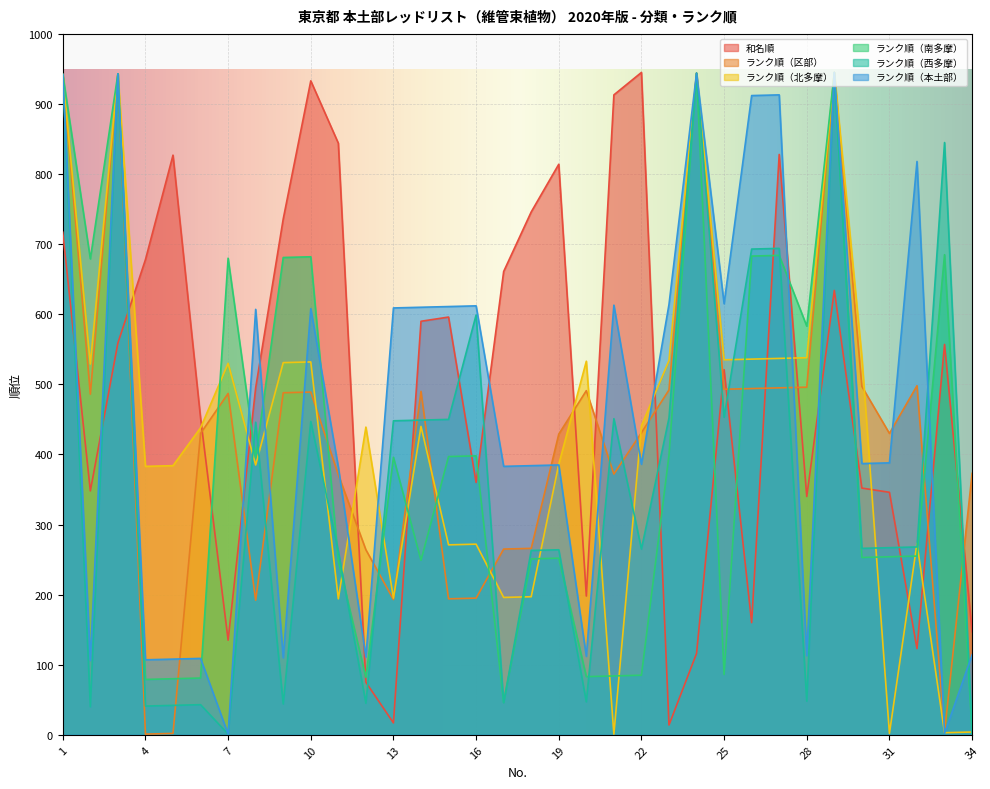

What is the difference between the highest and lowest values at 28?

535